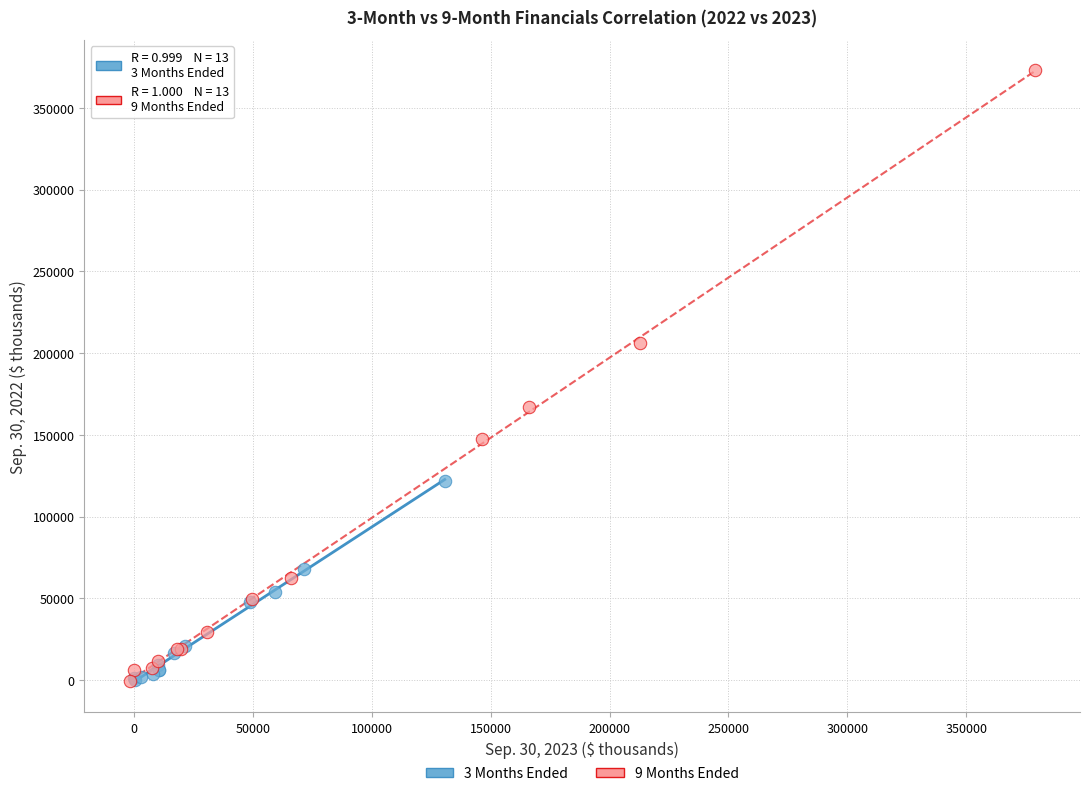

What are all the series names shown in the legend?

3 Months Ended, 9 Months Ended